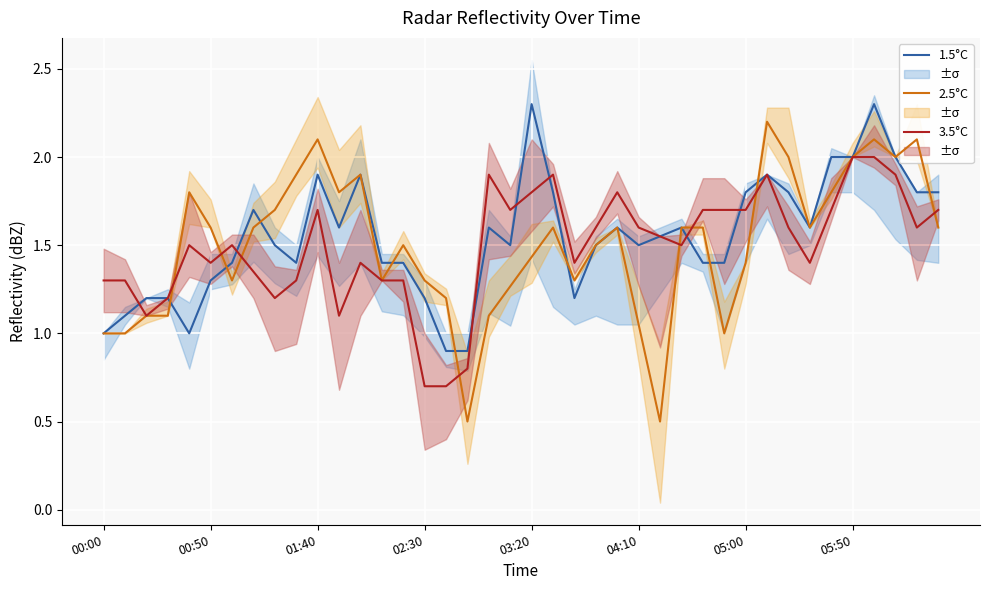

Is it true that 1.5°C equals 1.2 at 22?

True